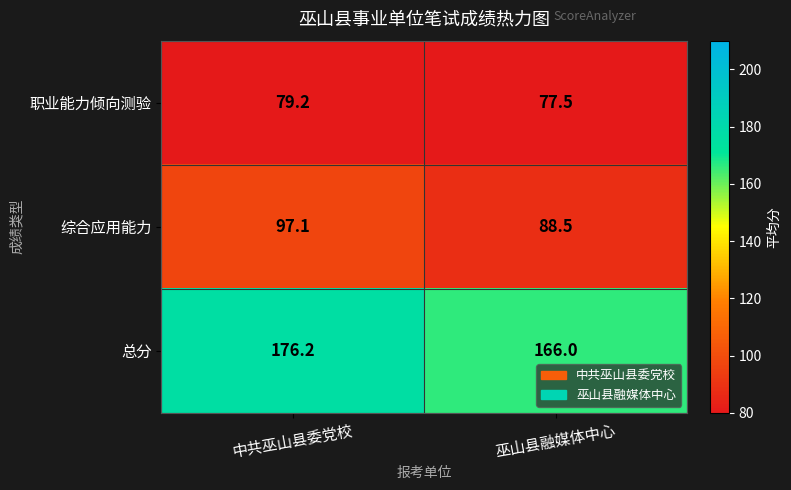

Count the number of data series in this chart.

3